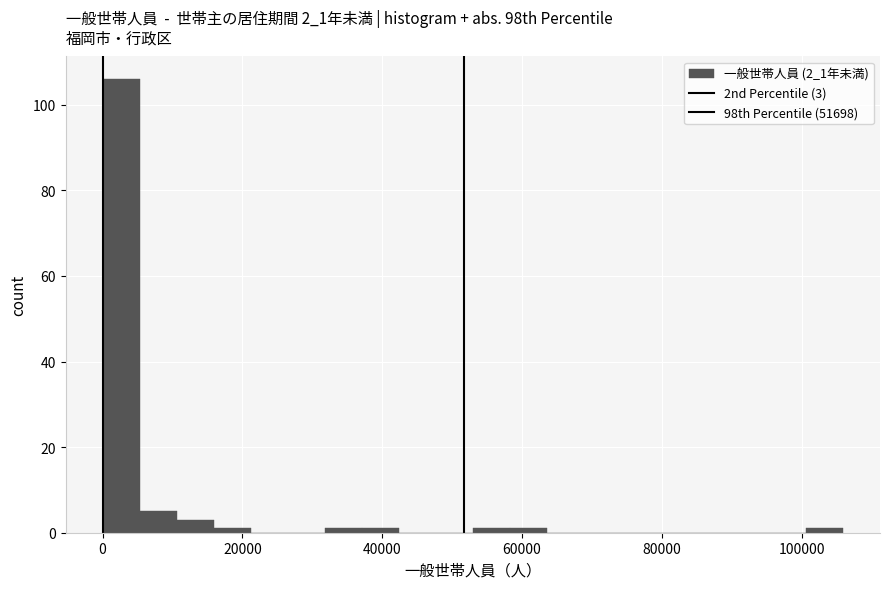

Around what value on the x-axis is the tallest bar? Give the approximate position of its centre, as read against the axis.

2000